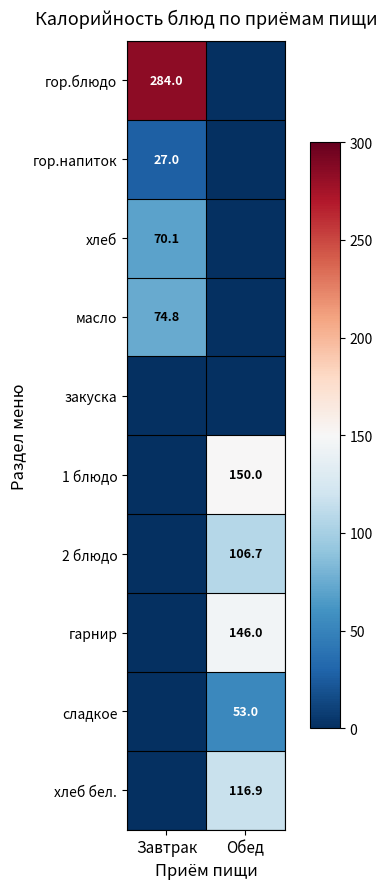

Where does the хлеб series first go above 70?

Завтрак